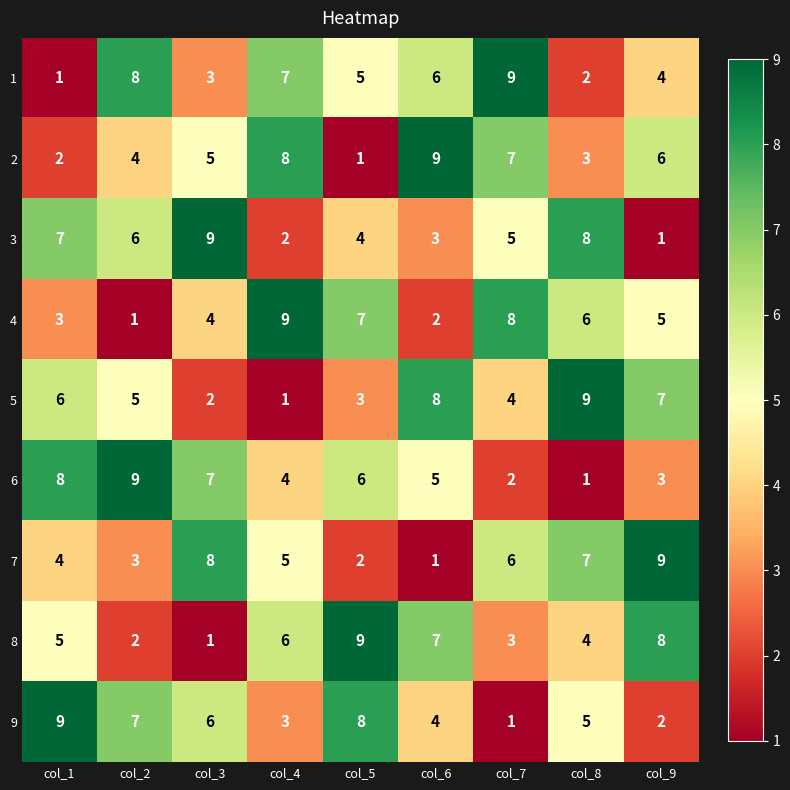

What is the total value across all series at col_5?

45